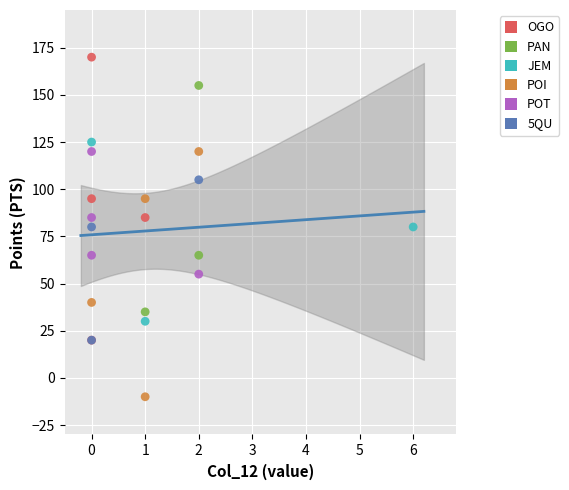

Which series has the widest spread of Y values?

OGO